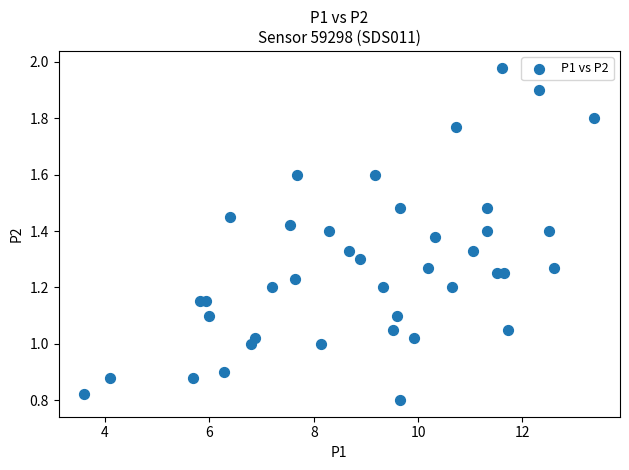

What is the range of X values (max minus min)?

9.8